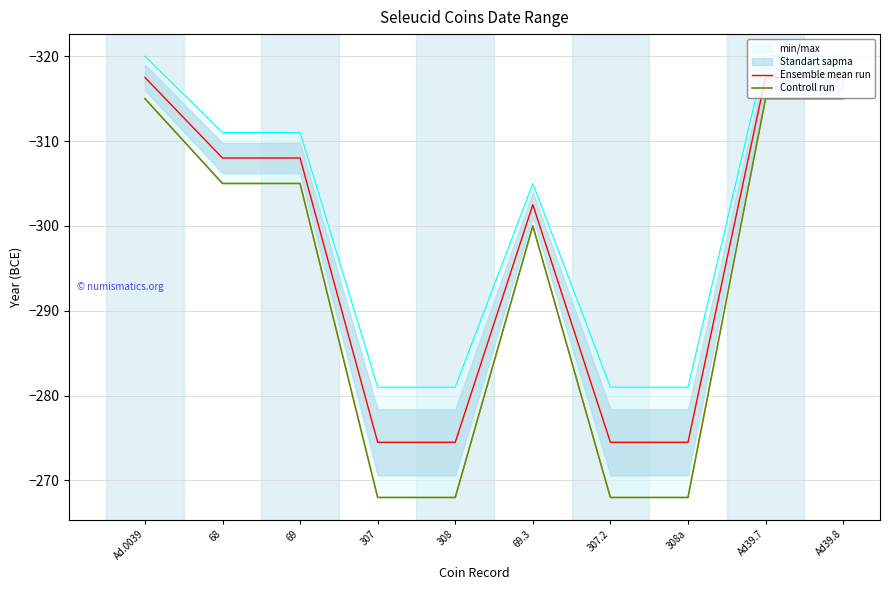

Which series has the largest total across all categories?

Controll run